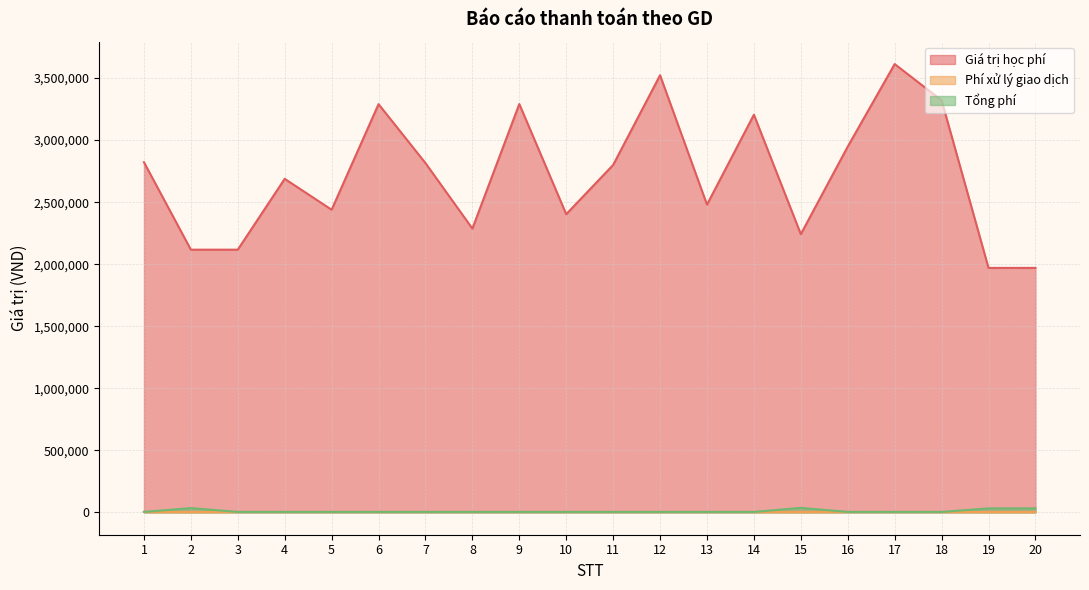

Which label corresponds to the smallest value in the chart?

2